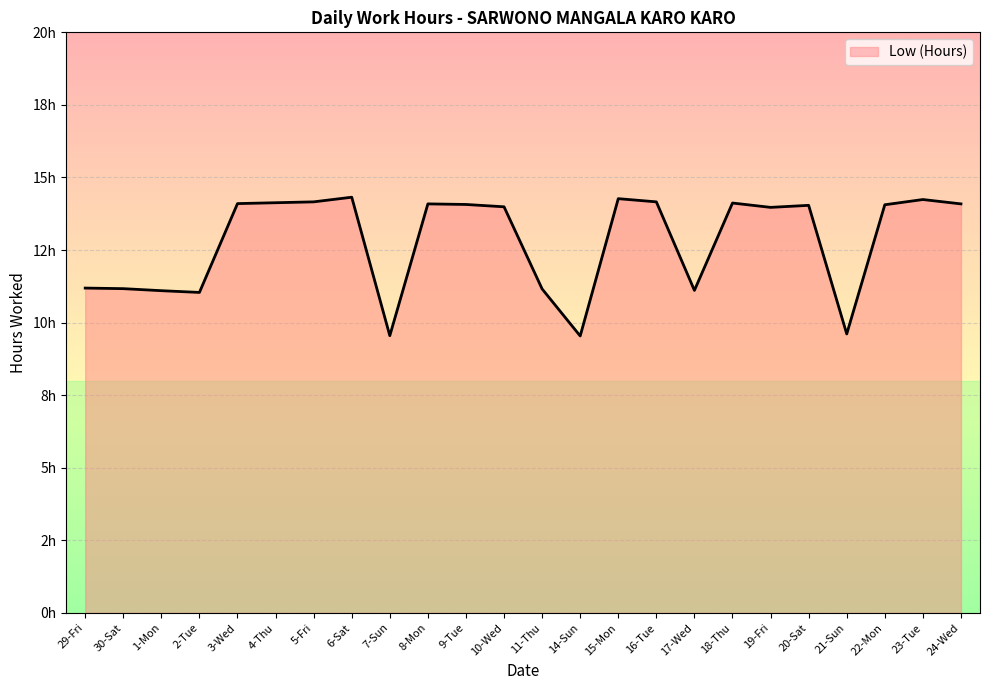

Does the chart have visible grid lines?

Yes